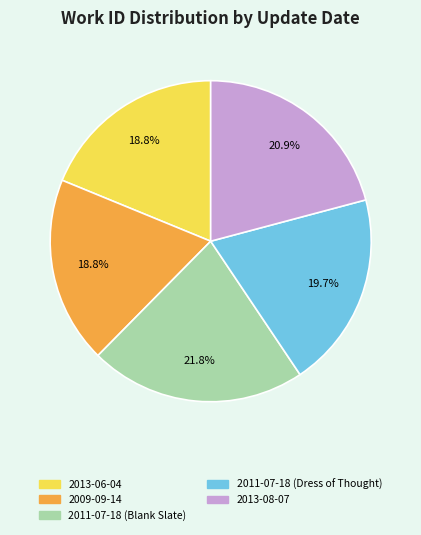

What is the largest slice in the pie chart?

2011-07-18 (Blank Slate)